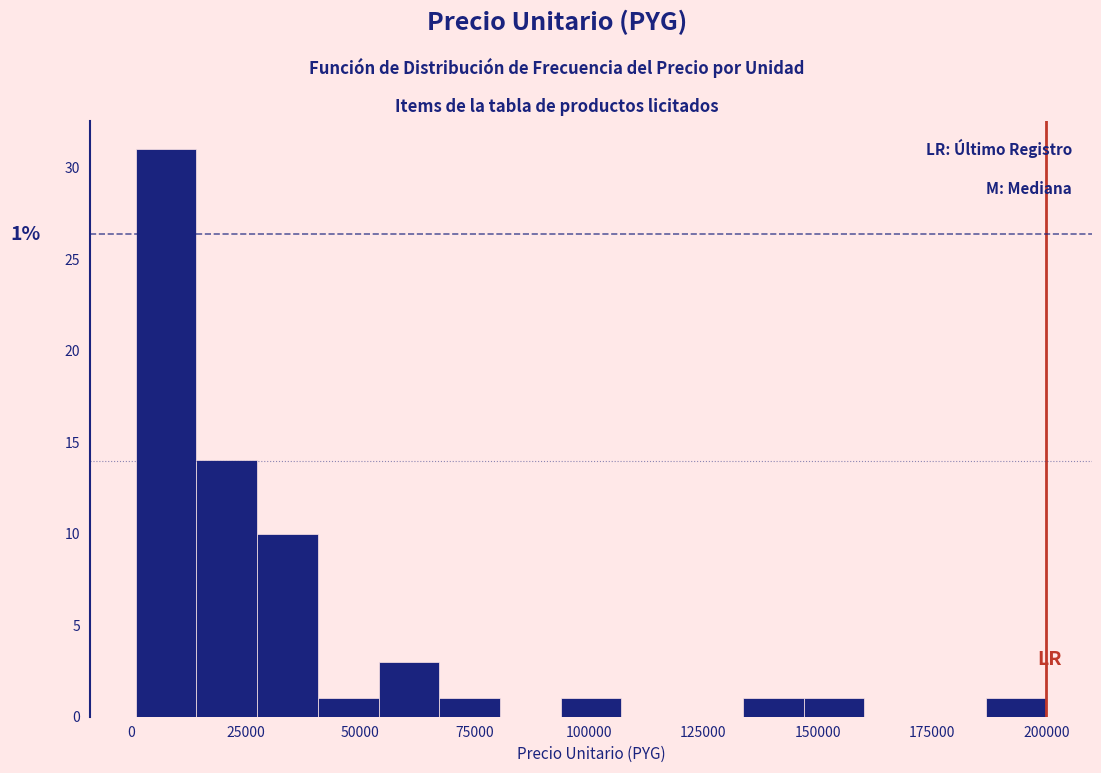

Around what value on the x-axis is the tallest bar? Give the approximate position of its centre, as read against the axis.

10000